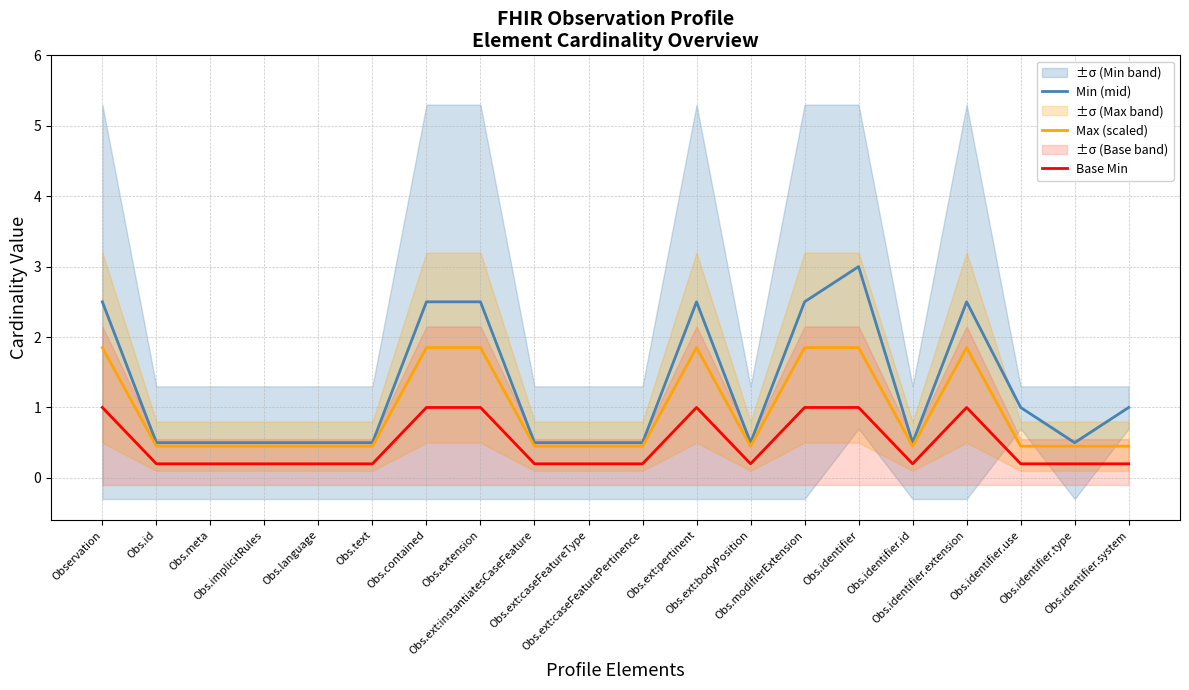

List the series in order of their overall mean, highest first.

Min (mid), Max (scaled), Base Min